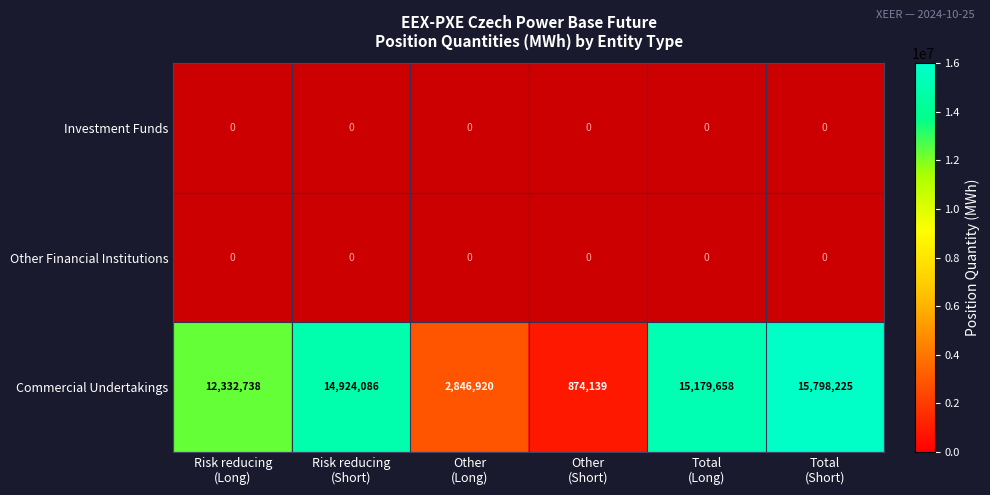

How many distinct data groups are displayed?

3